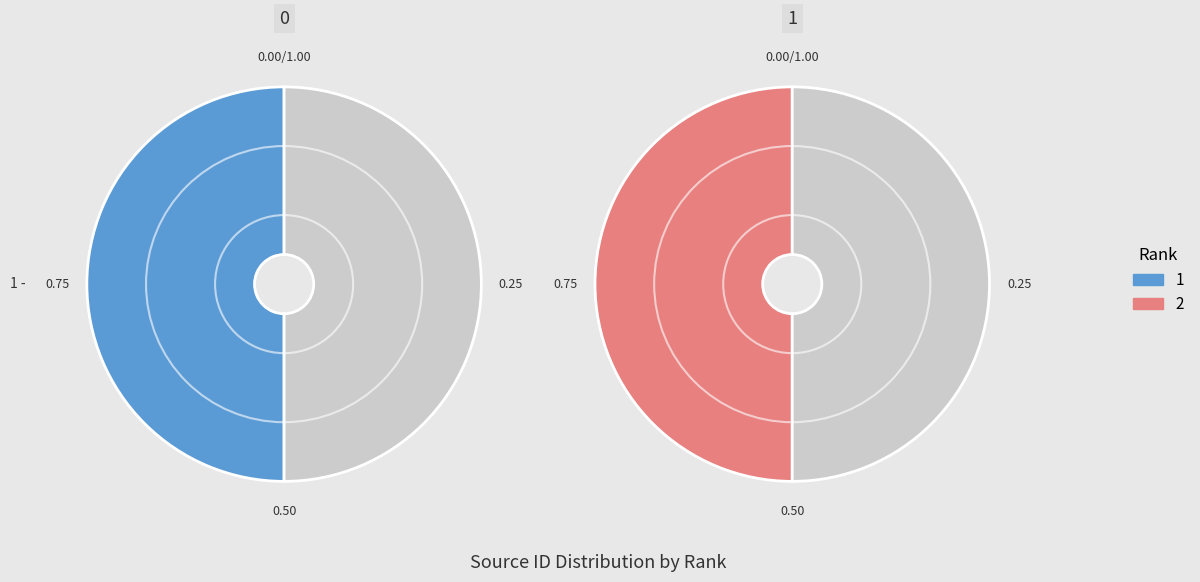

How many slices are in this pie chart?

2